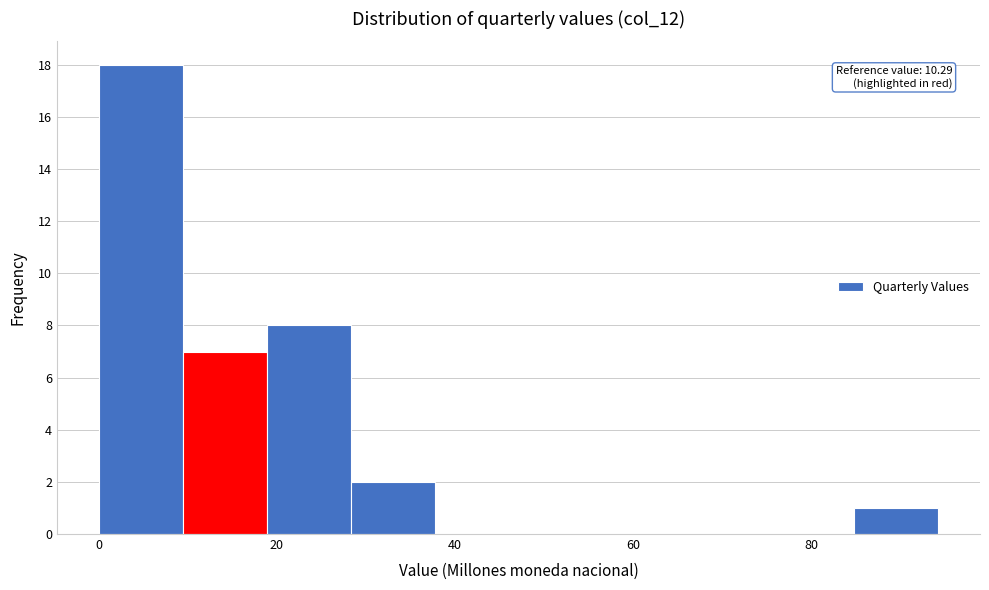

Which range on the x-axis has the tallest bar?

0 to 10